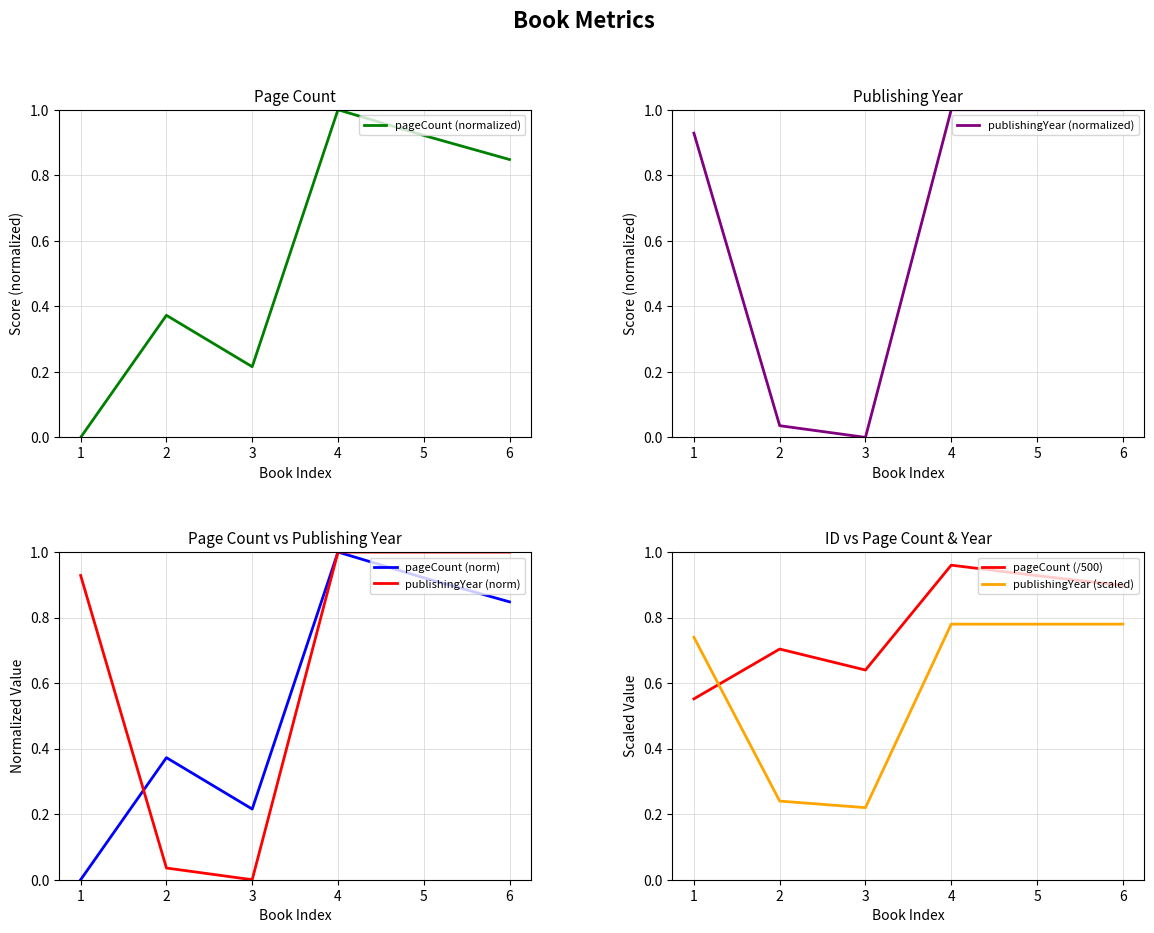

What is the sum of the publishingYear (scaled) values at 6 and 4?

1.6